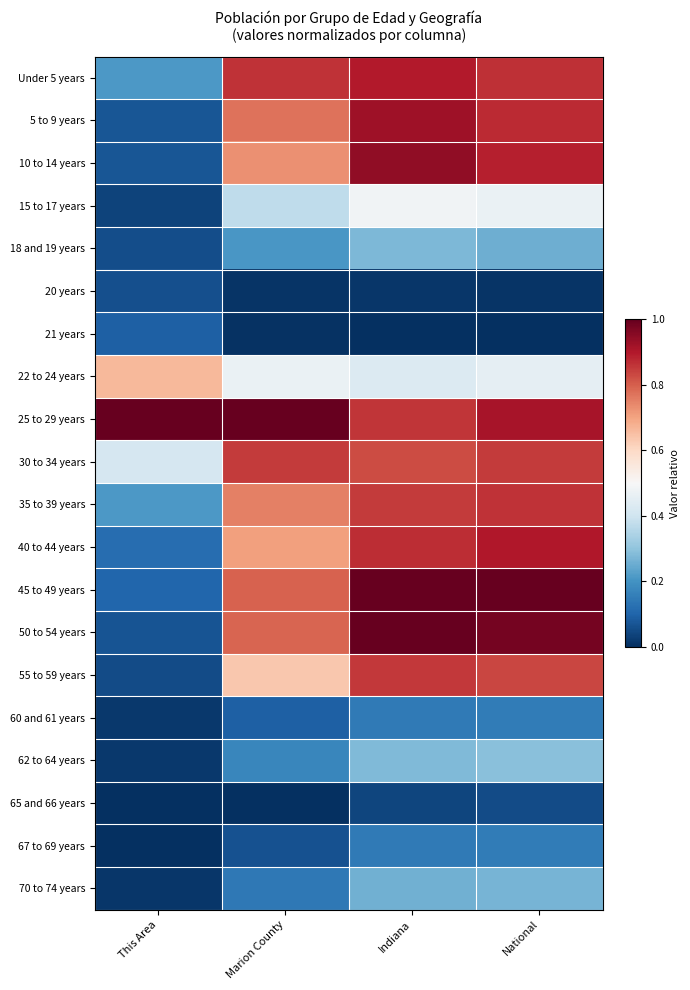

Reading left to right, transcribe all the data shown in this chart.

Under 5 years: This Area=0.2	Marion County=0.9	Indiana=0.9	National=0.9
5 to 9 years: This Area=0.1	Marion County=0.8	Indiana=0.9	National=0.9
10 to 14 years: This Area=0.1	Marion County=0.7	Indiana=0.9	National=0.9
15 to 17 years: This Area=0.0	Marion County=0.4	Indiana=0.5	National=0.5
18 and 19 years: This Area=0.1	Marion County=0.2	Indiana=0.3	National=0.3
20 years: This Area=0.1	Marion County=0.0	Indiana=0.0	National=0.0
21 years: This Area=0.1	Marion County=0.0	Indiana=0.0	National=0.0
22 to 24 years: This Area=0.7	Marion County=0.5	Indiana=0.4	National=0.5
25 to 29 years: This Area=1.0	Marion County=1.0	Indiana=0.9	National=0.9
30 to 34 years: This Area=0.4	Marion County=0.8	Indiana=0.8	National=0.9
35 to 39 years: This Area=0.2	Marion County=0.8	Indiana=0.9	National=0.9
40 to 44 years: This Area=0.1	Marion County=0.7	Indiana=0.9	National=0.9
45 to 49 years: This Area=0.1	Marion County=0.8	Indiana=1.0	National=1.0
50 to 54 years: This Area=0.1	Marion County=0.8	Indiana=1.0	National=1.0
55 to 59 years: This Area=0.1	Marion County=0.6	Indiana=0.9	National=0.8
60 and 61 years: This Area=0.0	Marion County=0.1	Indiana=0.1	National=0.2
62 to 64 years: This Area=0.0	Marion County=0.2	Indiana=0.3	National=0.3
65 and 66 years: This Area=0.0	Marion County=0.0	Indiana=0.0	National=0.1
67 to 69 years: This Area=0.0	Marion County=0.1	Indiana=0.1	National=0.2
70 to 74 years: This Area=0.0	Marion County=0.1	Indiana=0.3	National=0.3